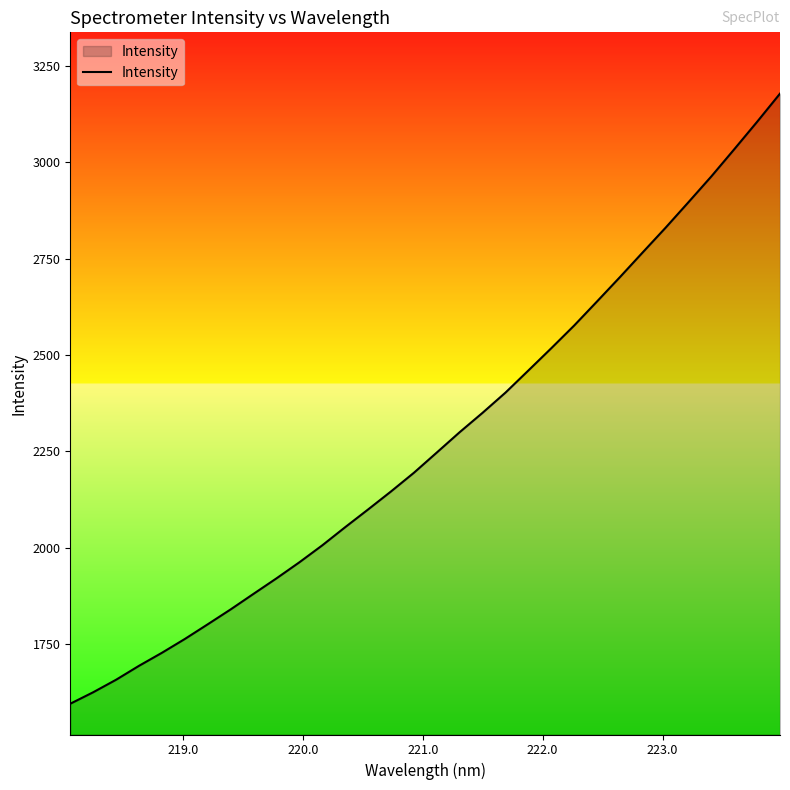

What is the greatest value displayed?

3177.7